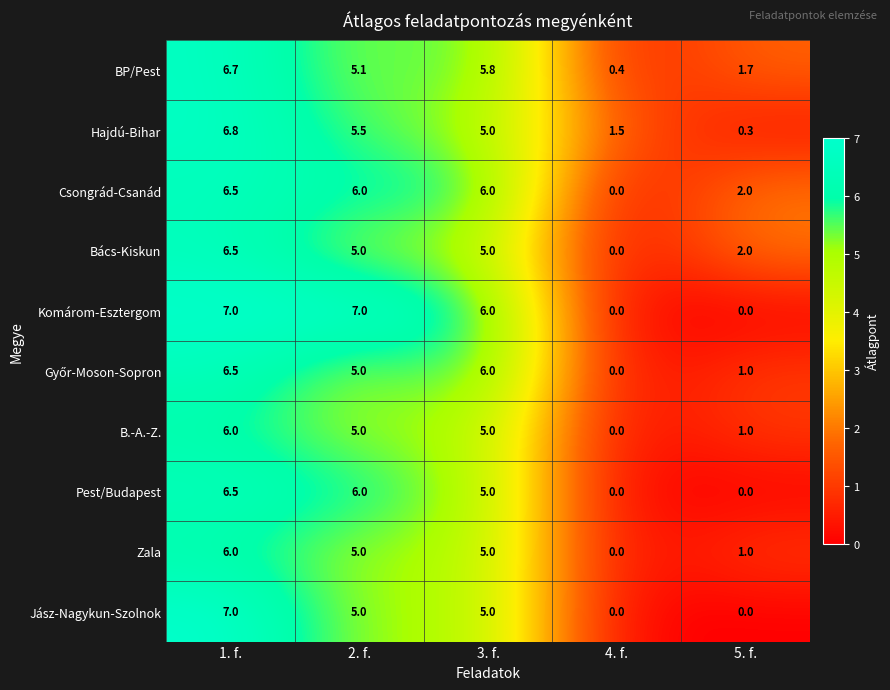

What is the total value across all series at 2. f.?

54.6